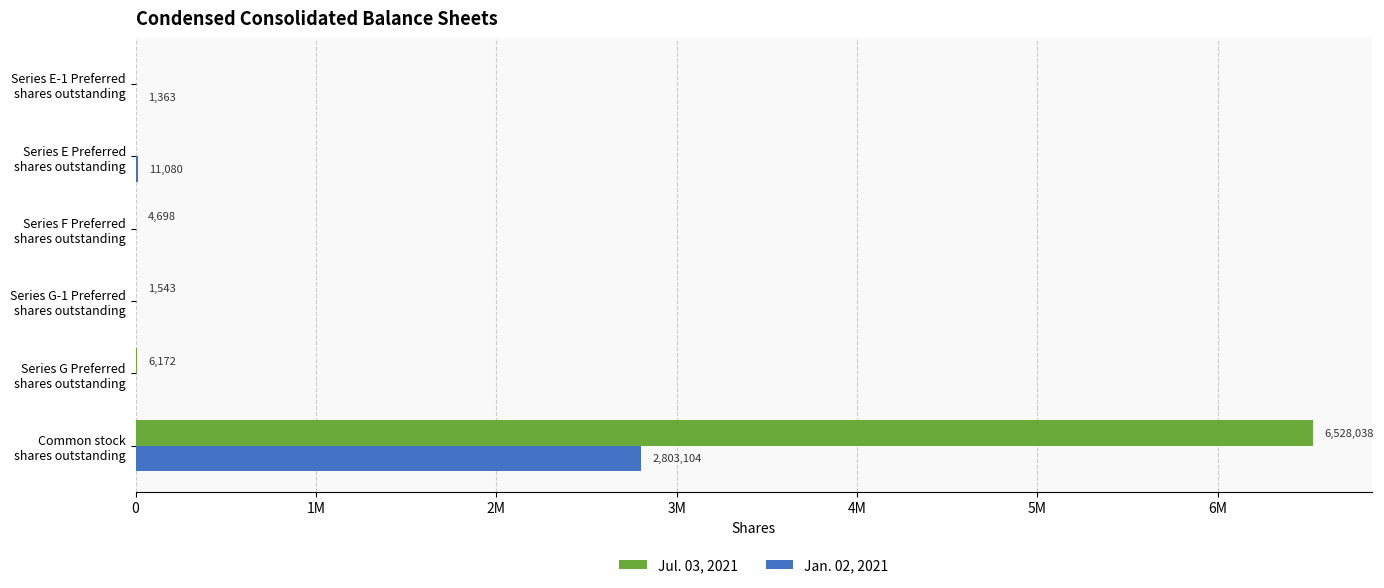

At which label is Jul. 03, 2021 closest to 3264019?

Series G Preferred
shares outstanding